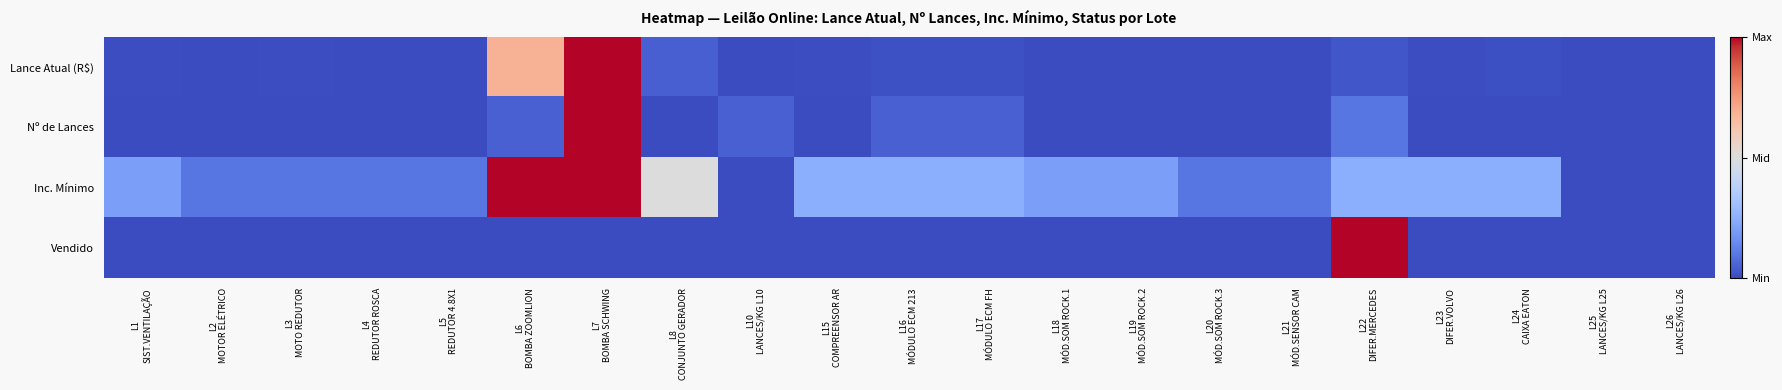

Rank the series by their maximum value, from highest to lowest.

Lance Atual (R$), Nº de Lances, Inc. Mínimo, Vendido